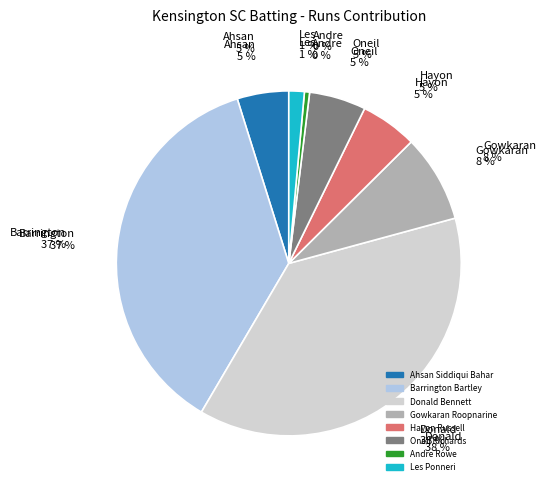

True or false: Les Ponneri accounts for 1% of the total.

True